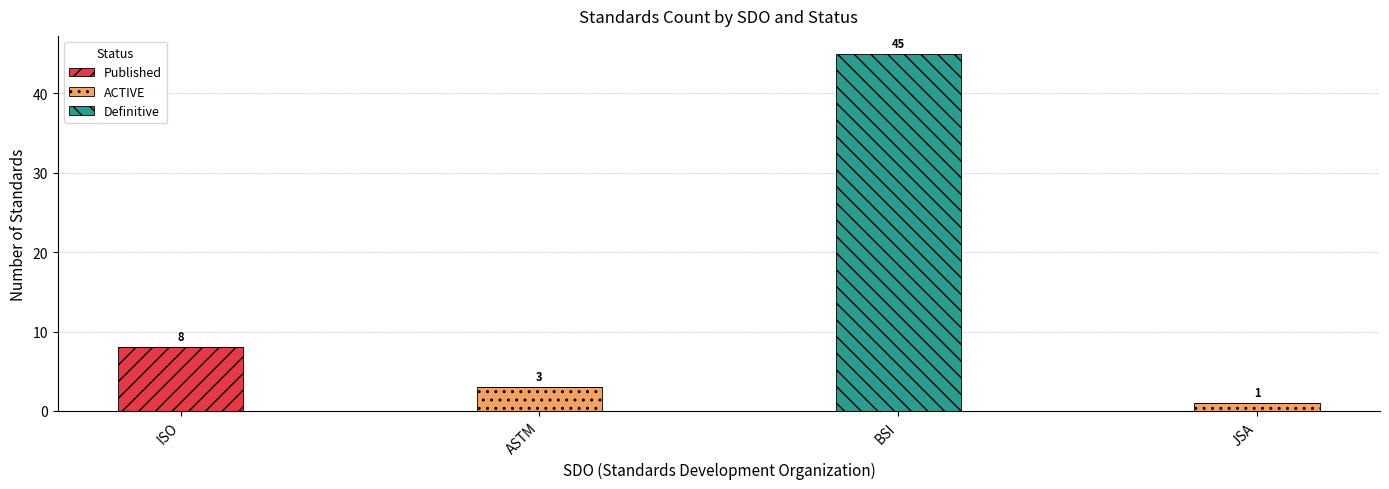

Are the bars horizontal?

No